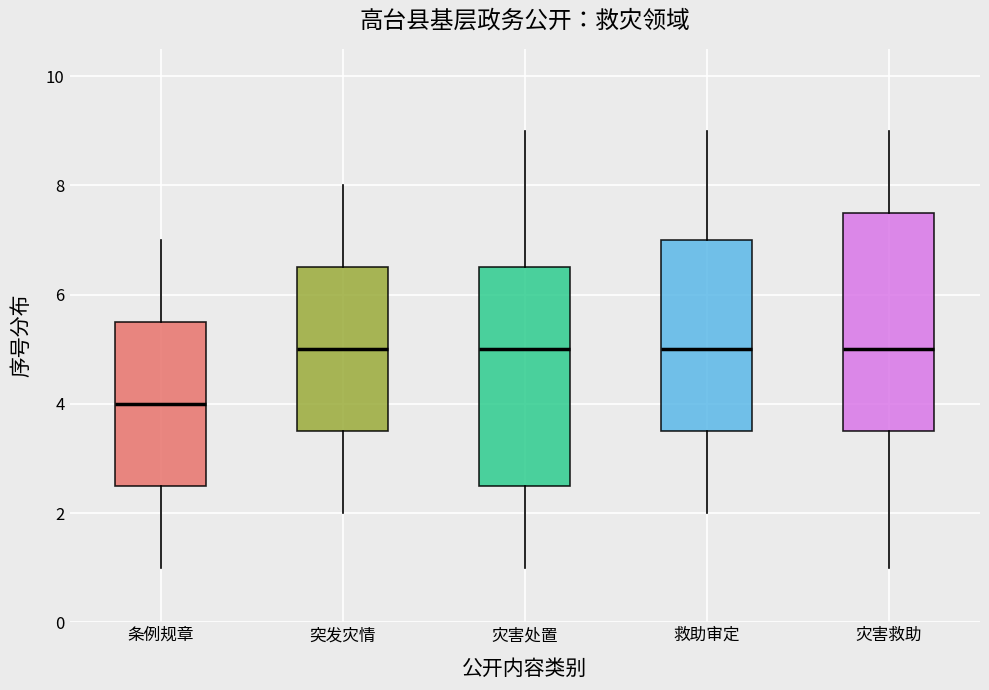

Where is the lower edge of the box for 突发灾情 on the y-axis? The values are not printed on the chart, so give them approximately, as read against the axis.

3.6